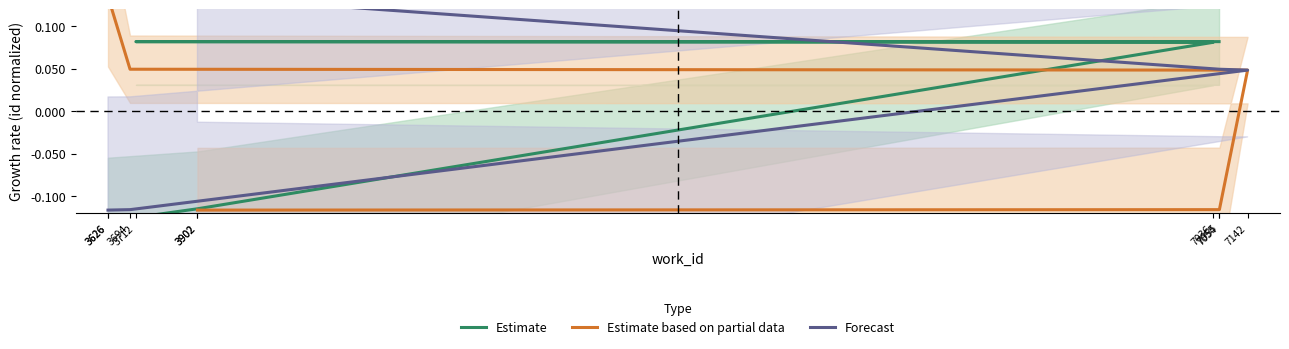

How many values in Estimate based on partial data are above zero?

3